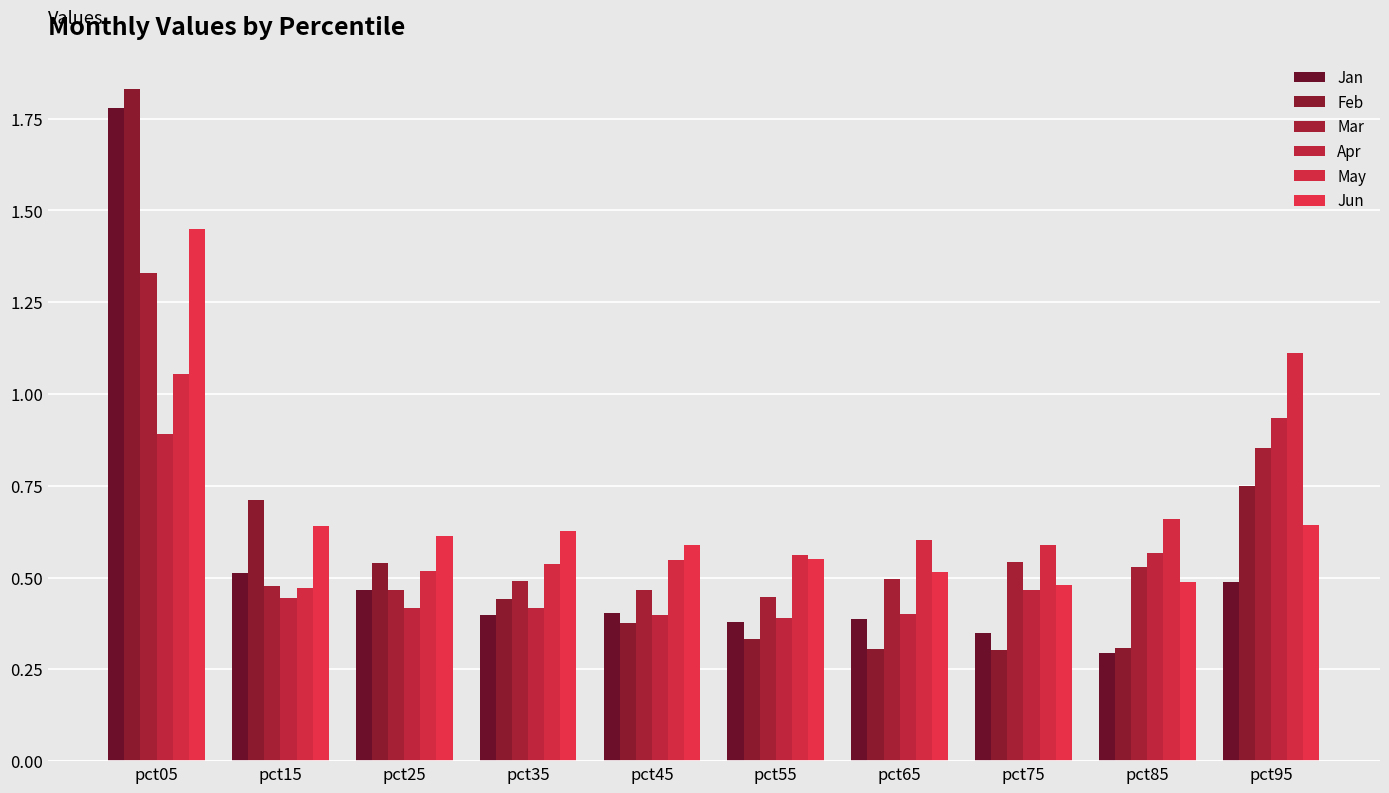

Does the chart contain stacked bars?

No